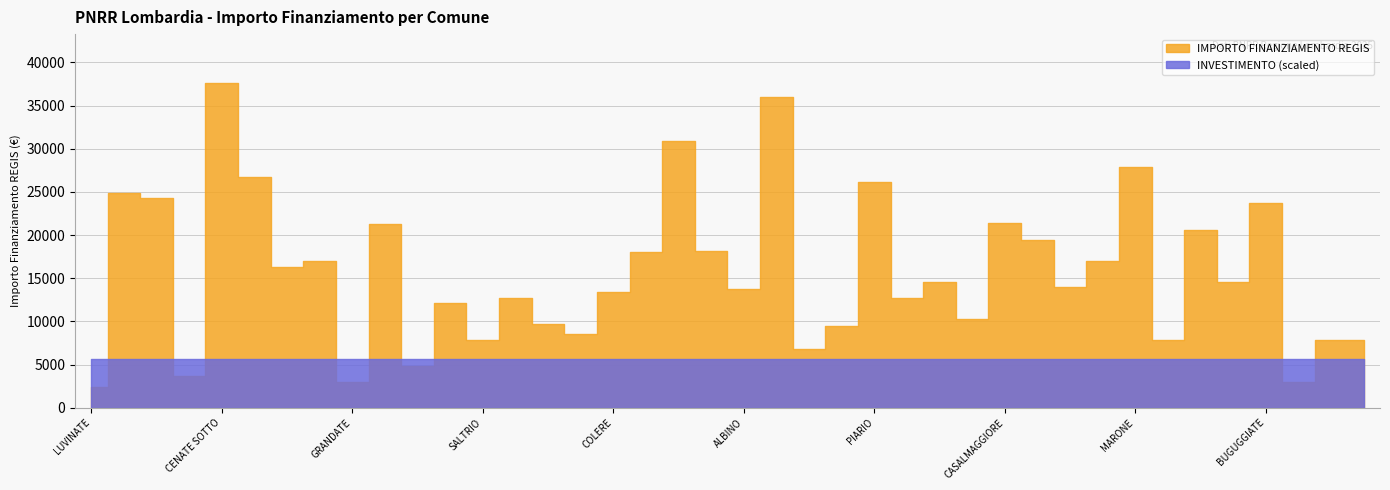

What is the label of the 35th point from the left?

PIAN CAMUNO